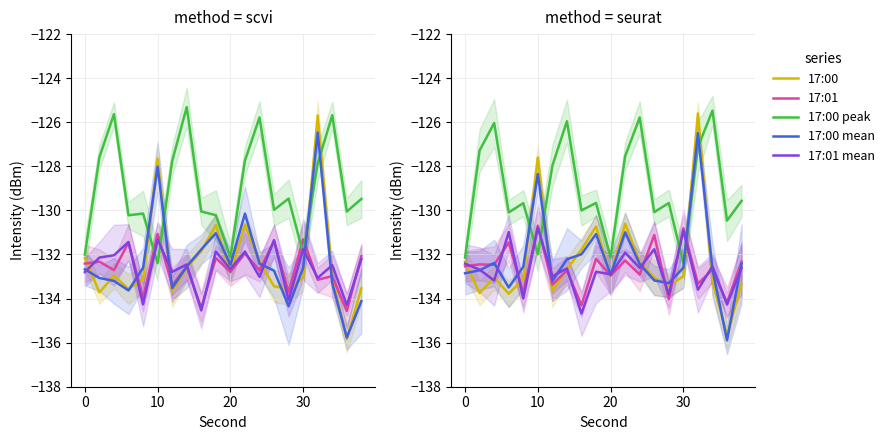

What are all the series names shown in the legend?

17:00, 17:01, 17:00 peak, 17:00 mean, 17:01 mean